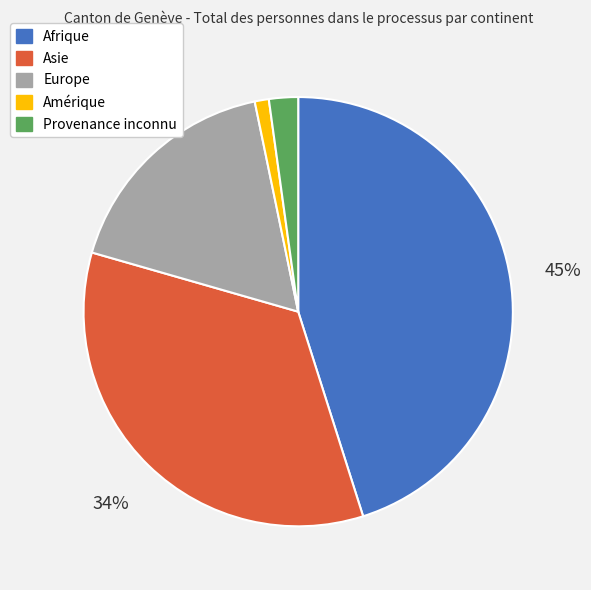

To the nearest percent, what is the difference between the largest and smallest slice percentages?

44%